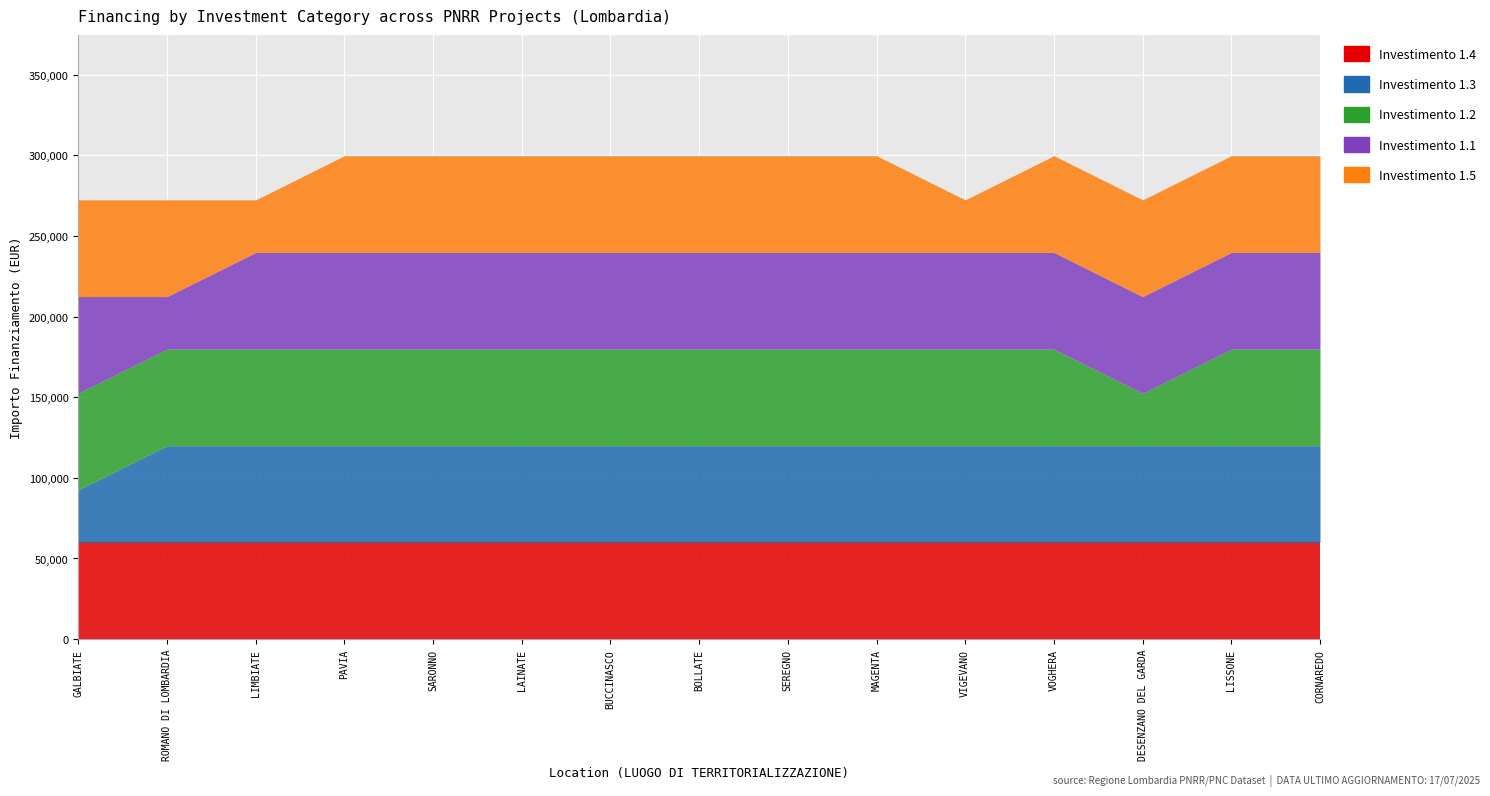

Reading left to right, what are all the values shown in this chart?

1.4: 59966	59966	59966	59966	59966	59966	59966	59966	59966	59966	59966	59966	59966	59966	59966
1.3: 32589	59966	59966	59966	59966	59966	59966	59966	59966	59966	59966	59966	59966	59966	59966
1.2: 59966	59966	59966	59966	59966	59966	59966	59966	59966	59966	59966	59966	32589	59966	59966
1.1: 59966	32589	59966	59966	59966	59966	59966	59966	59966	59966	59966	59966	59966	59966	59966
1.5: 59966	59966	32589	59966	59966	59966	59966	59966	59966	59966	32589	59966	59966	59966	59966